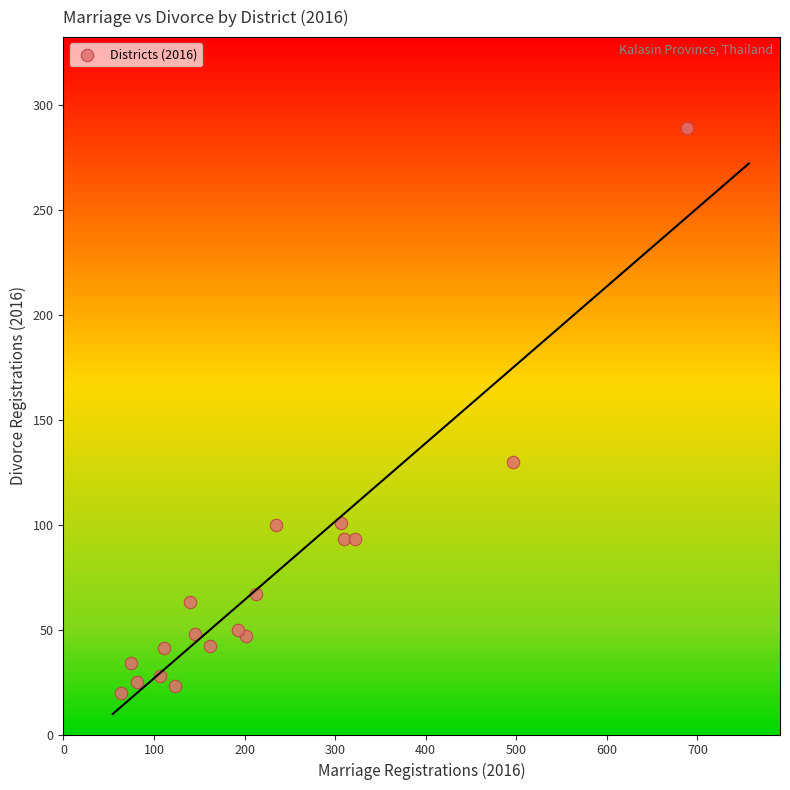

What Y value in the scatter plot is closest to 154?

130